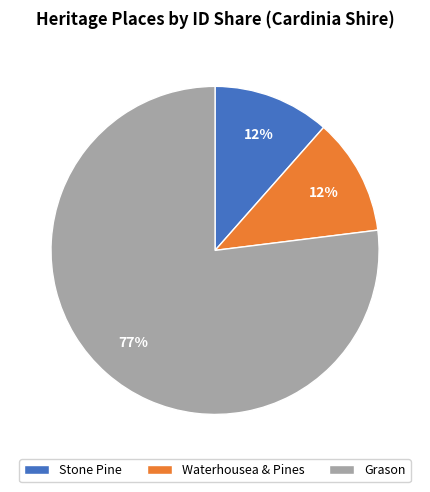

Is it true that Waterhousea & Pines is 12% of the pie?

True